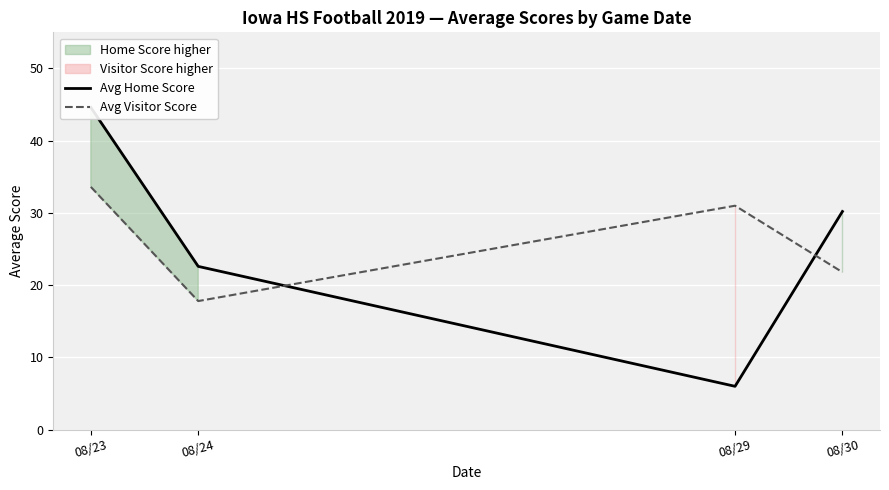

What is the spread (max minus min) of values at 08/29?

25.0